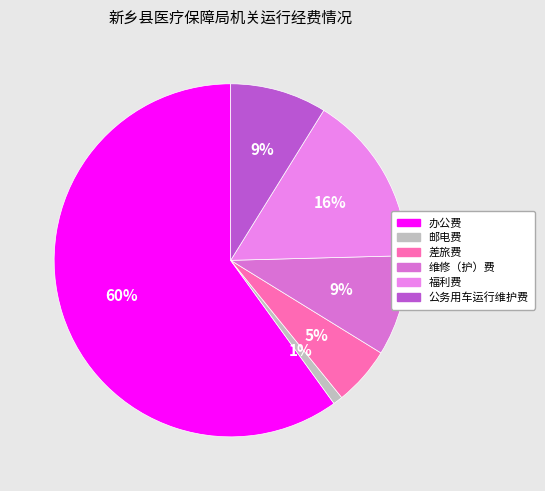

Count the number of slices in the pie.

6